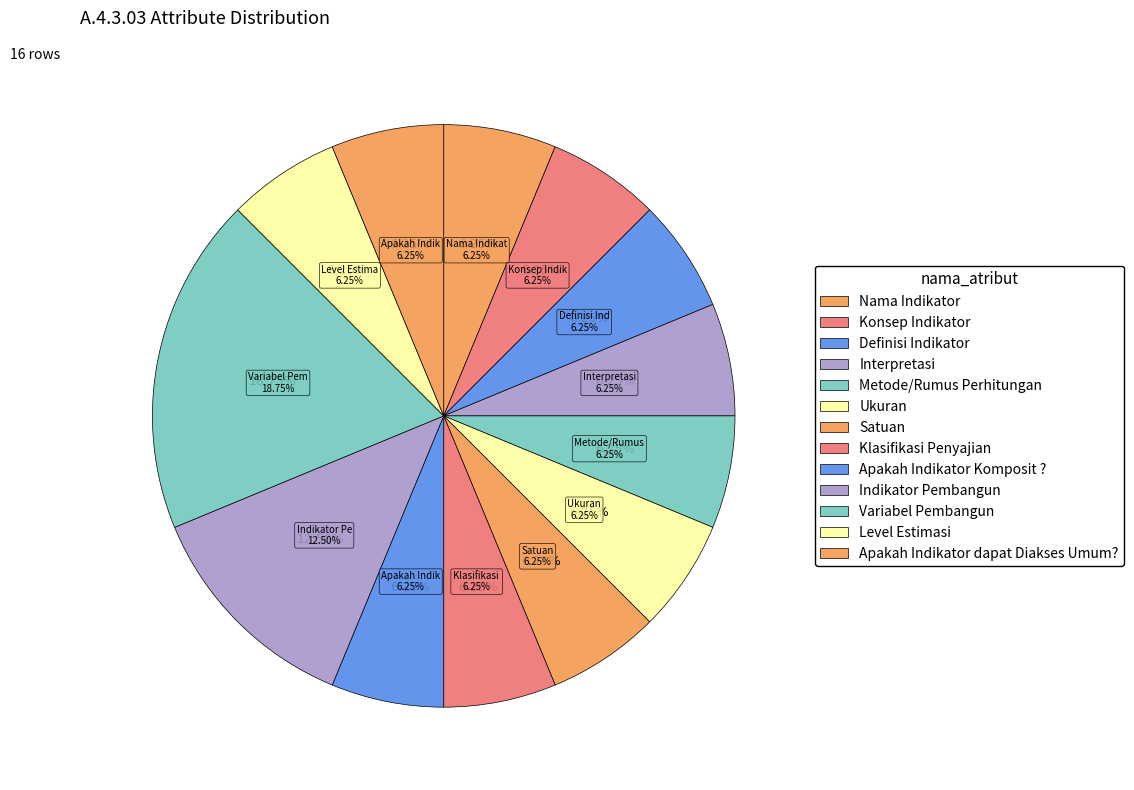

What is the total percentage of Ukuran and Nama Indikator?

12.5%